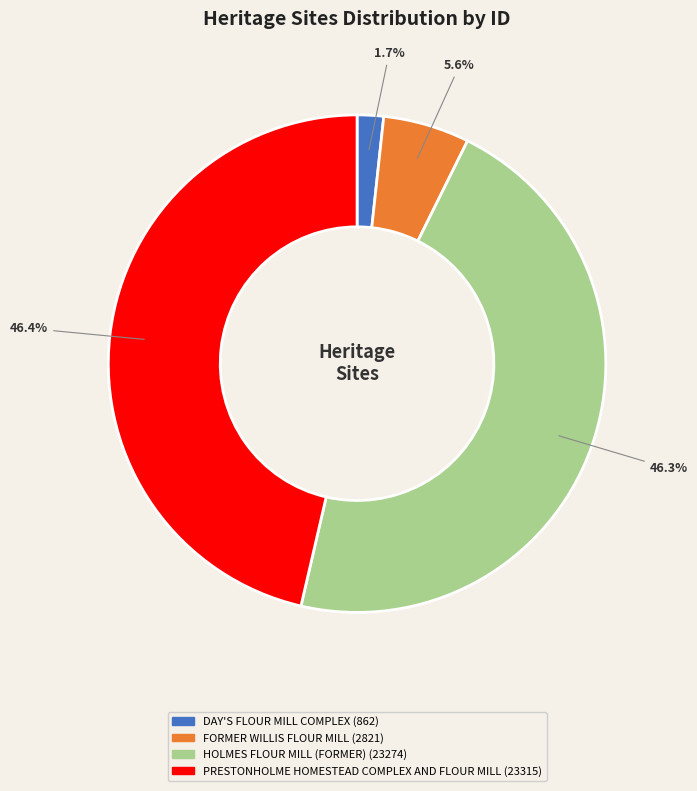

Between DAY'S FLOUR MILL COMPLEX and FORMER WILLIS FLOUR MILL, which is larger?

FORMER WILLIS FLOUR MILL